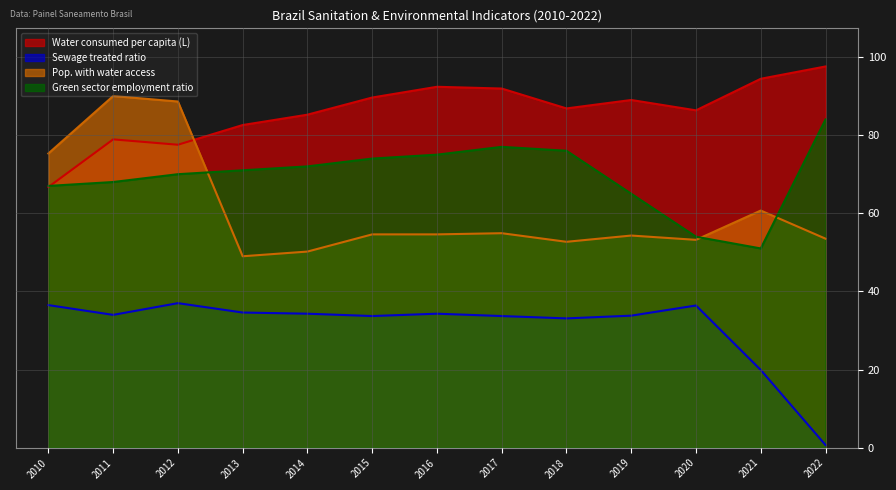

Rank the series by their average value, from lowest to highest.

Sewage treated ratio, Pop. with water access, Green sector employment ratio, Water consumed per capita (L)